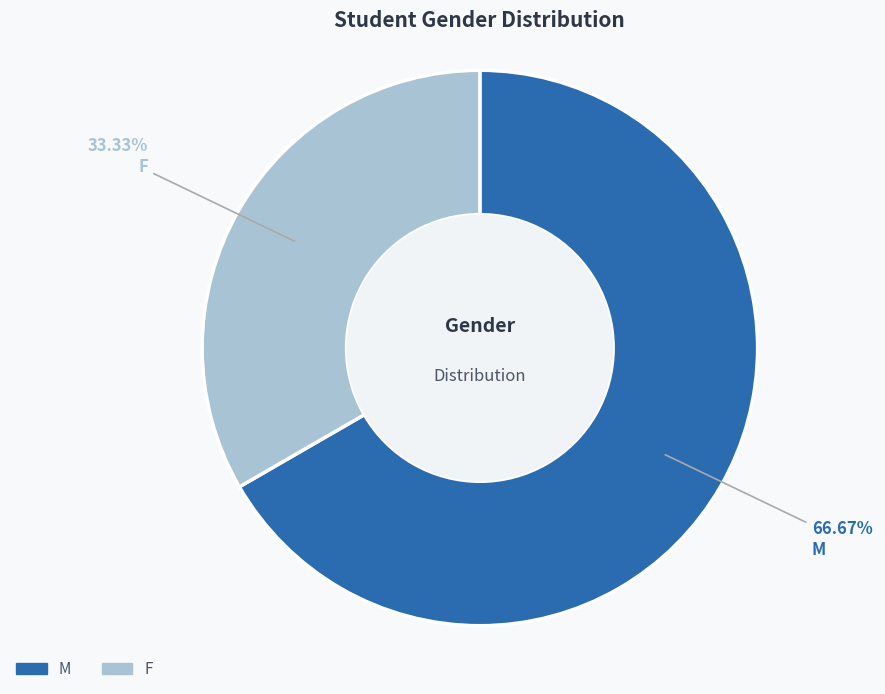

True or false: F accounts for 48% of the total.

False